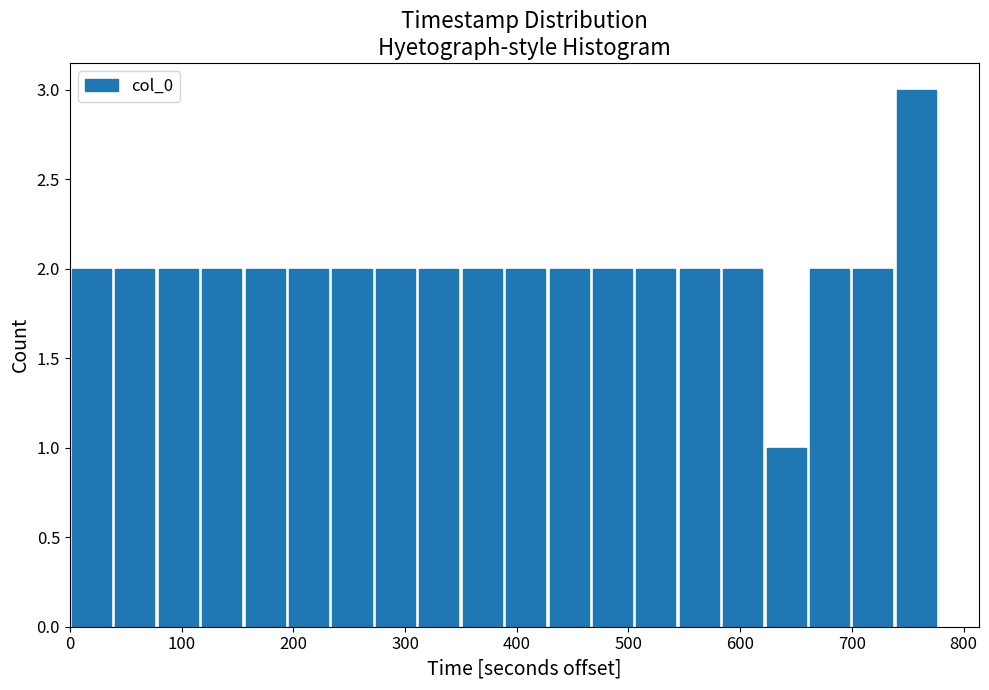

Around what value on the x-axis is the tallest bar? Give the approximate position of its centre, as read against the axis.

760